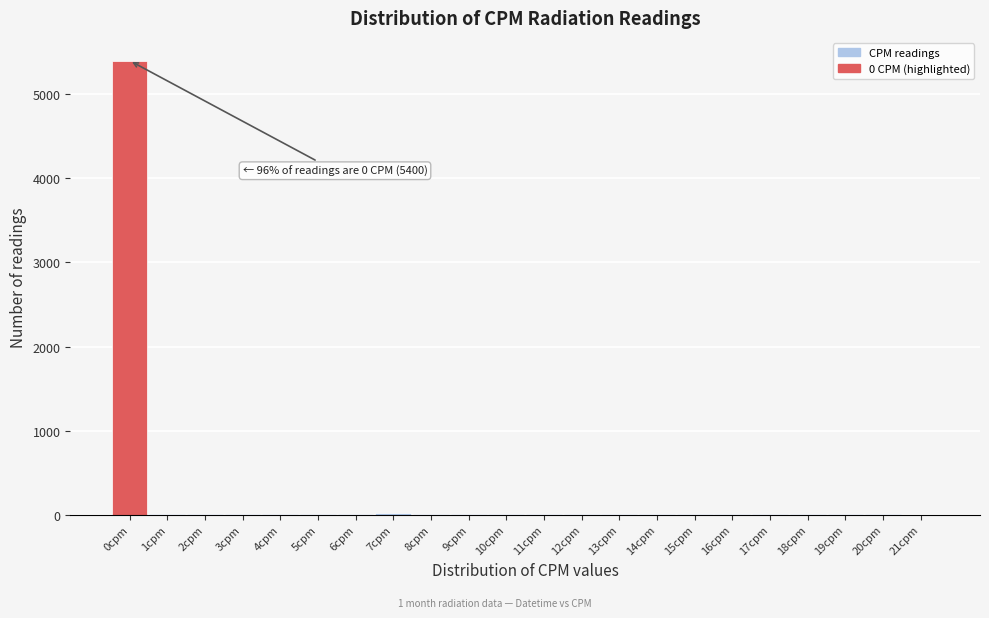

Over which range of the x-axis is the bar tallest?

-0.5 to 0.5